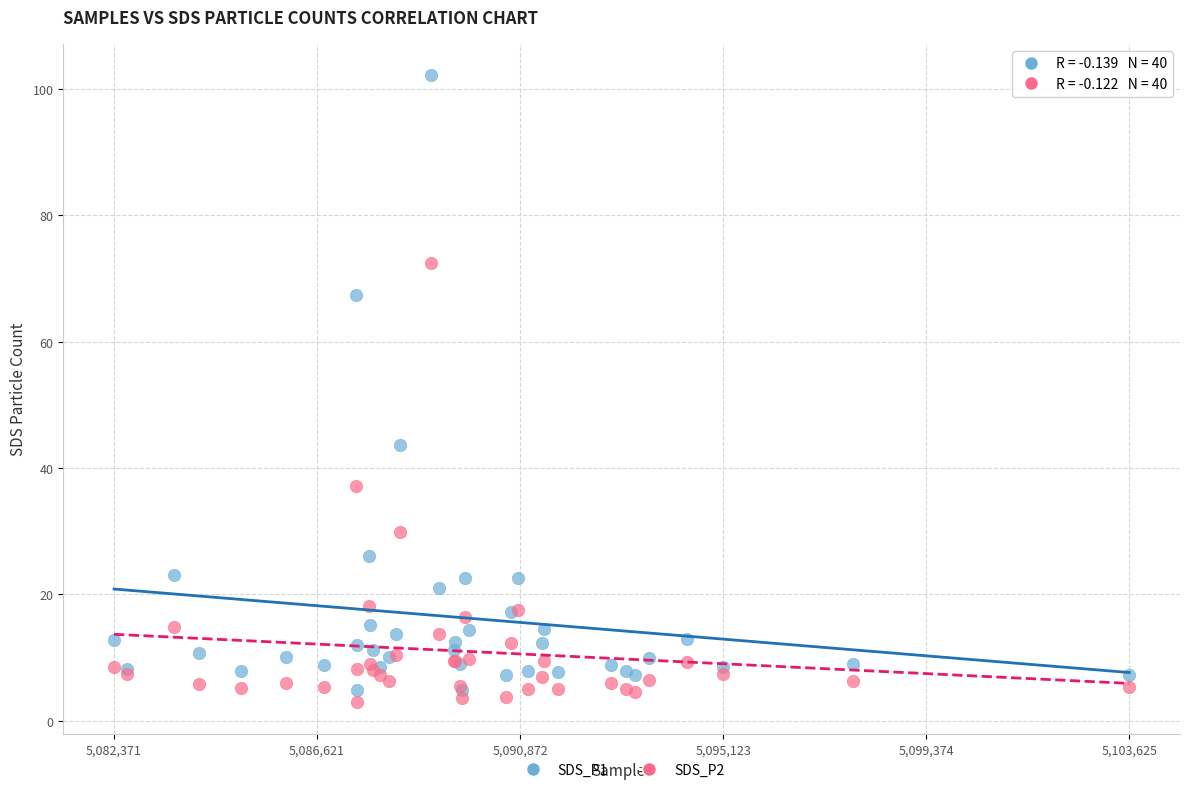

What are all the series names shown in the legend?

SDS_P1, SDS_P2